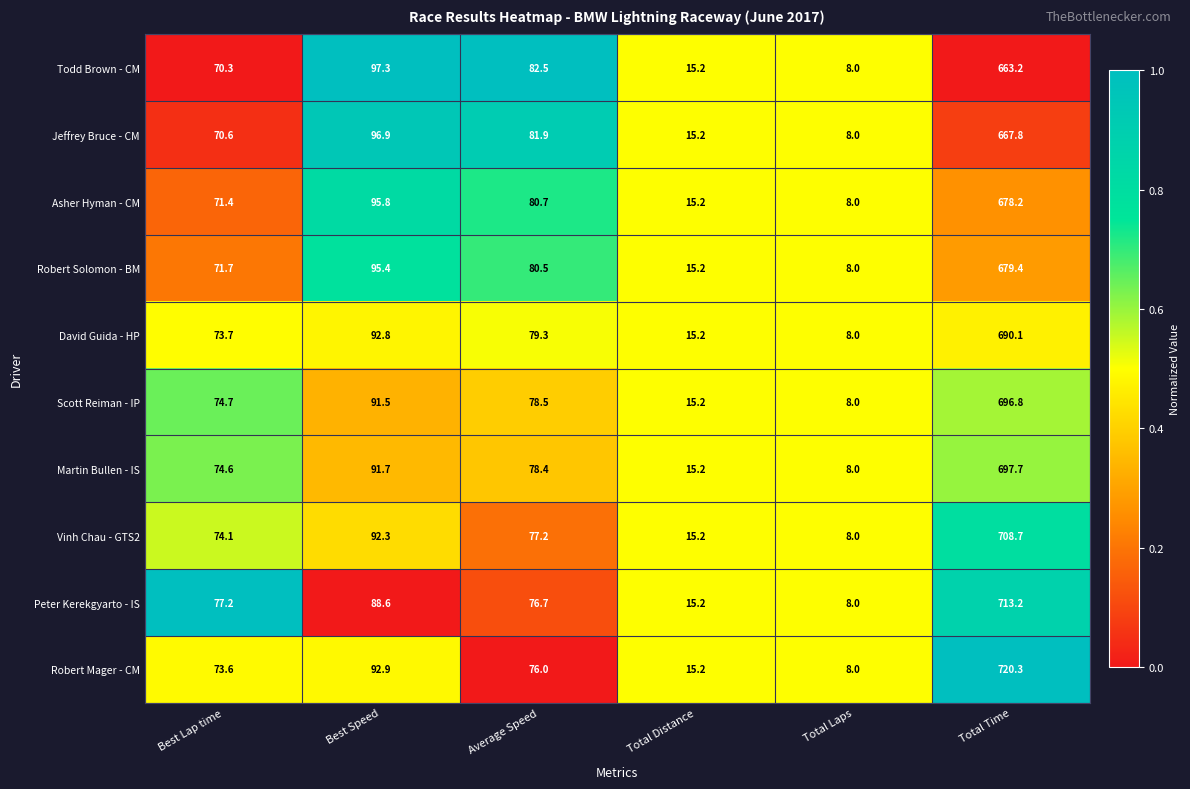

What is the average value of the Scott Reiman - IP series?

160.8